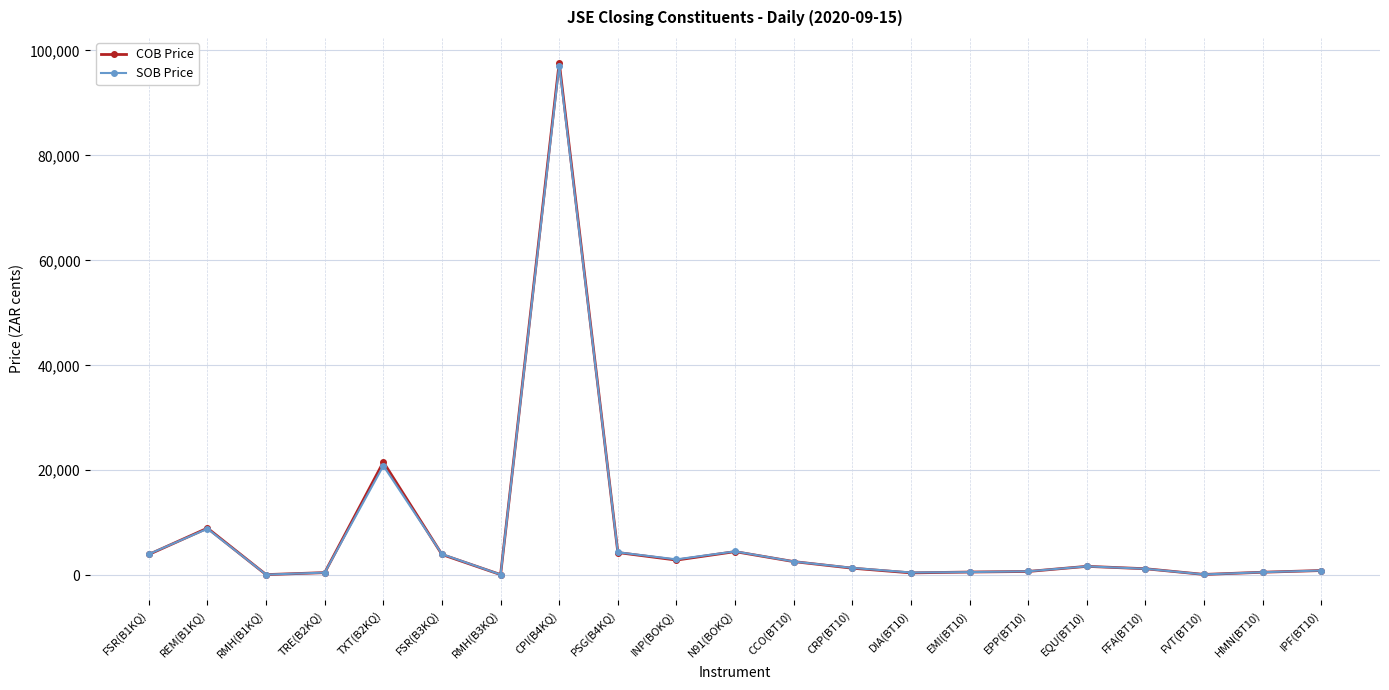

Which series has the widest spread of values?

COB Price